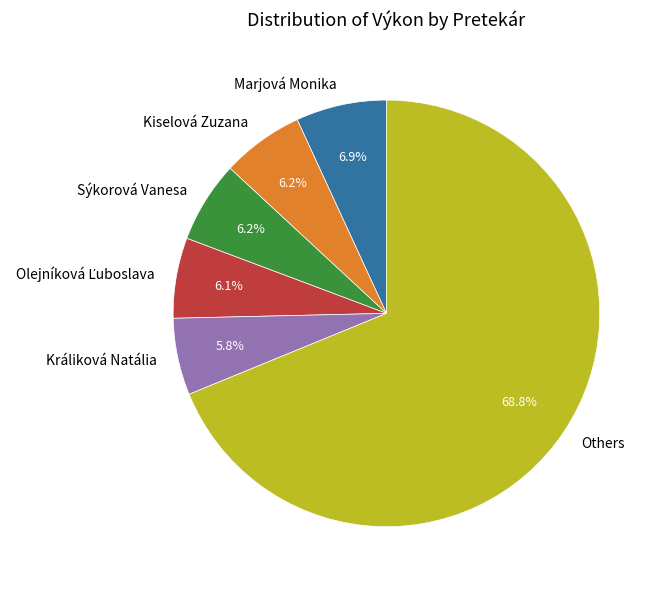

Do Others and Králiková Natália together represent more than half of the pie?

Yes